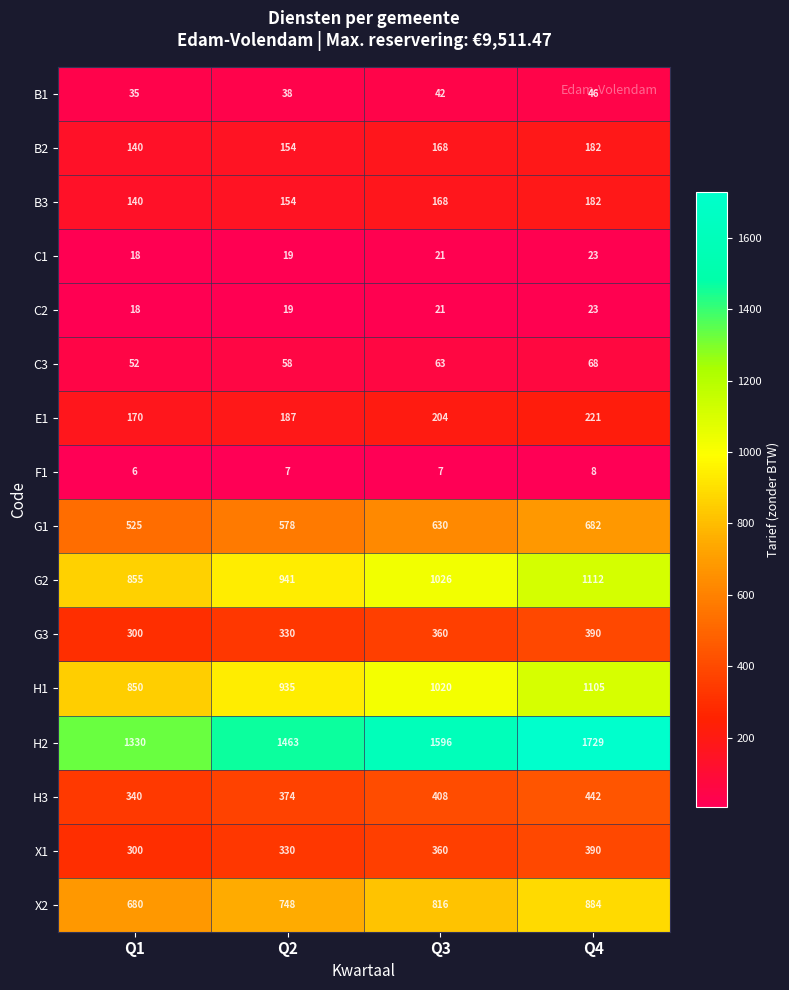

The value of F1 at Q1 is 6. True or false?

True